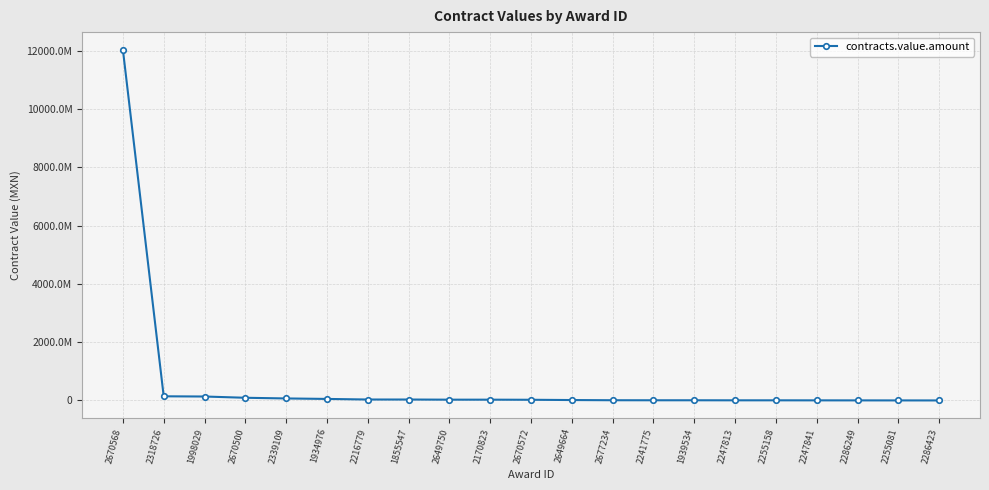

What is the sum of the values at 2216779 and 2318726?

175407577.5